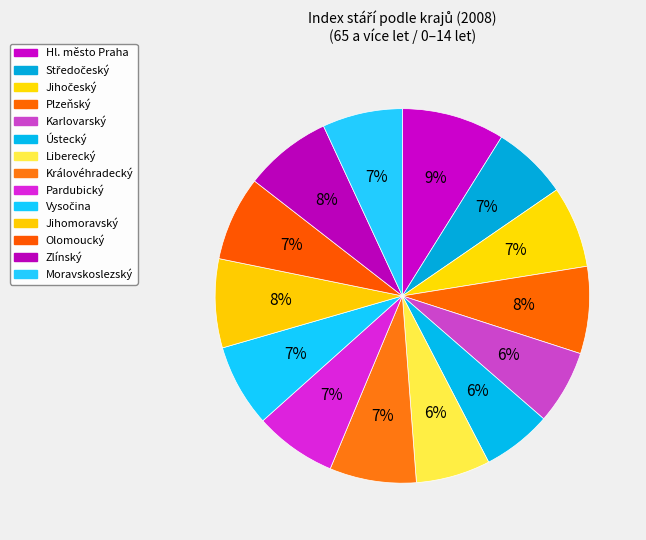

The Olomoucký slice represents 7% of the pie. True or false?

True